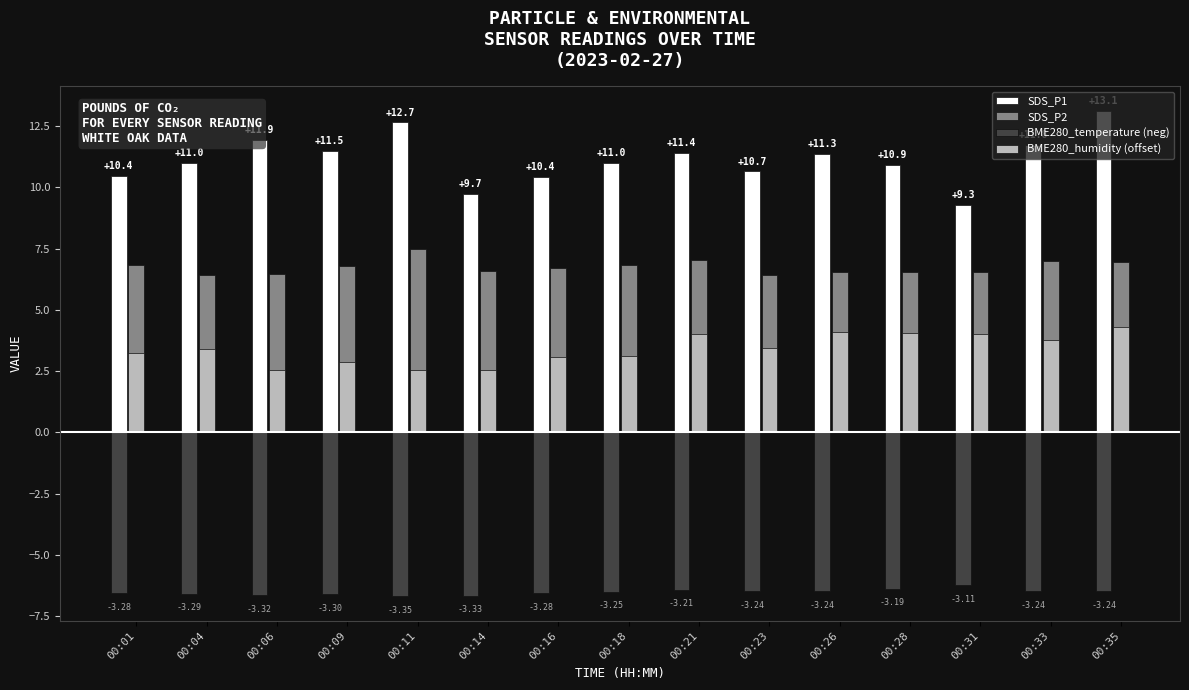

The value of SDS_P2 at 00:11 is 1.5. True or false?

False